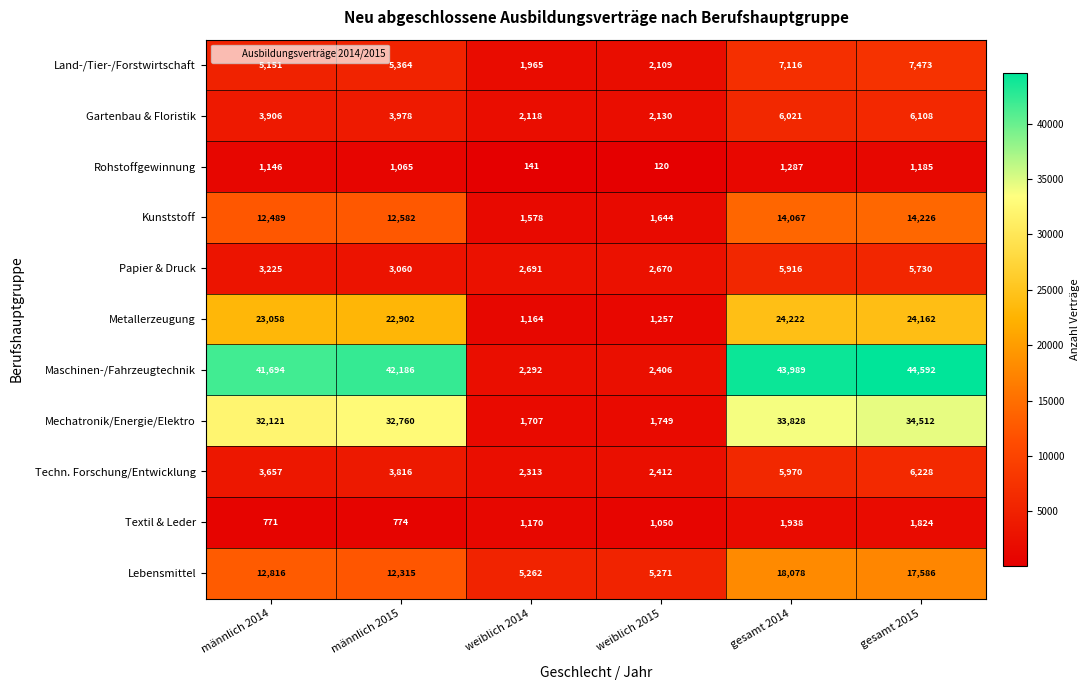

What is the difference between the maximum and second lowest values in the Gartenbau & Floristik series?

3978